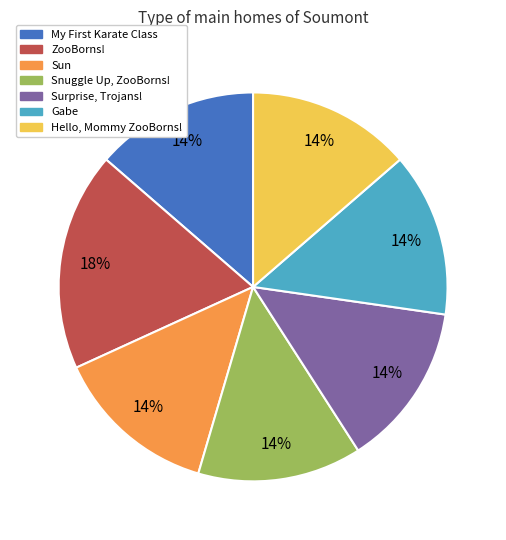

Count the number of slices in the pie.

7